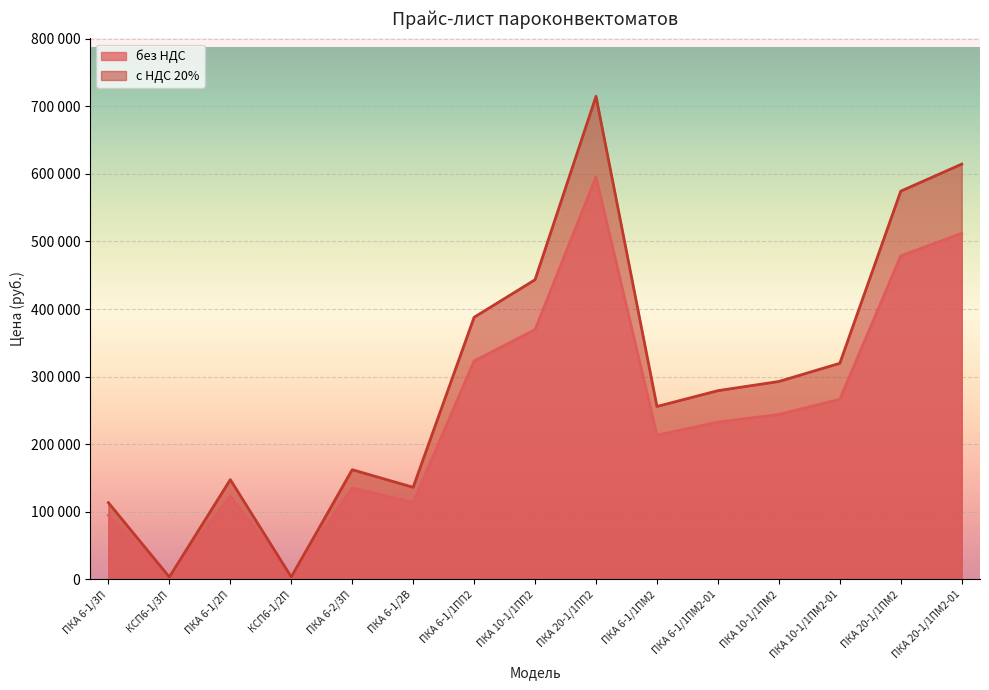

What is the difference between the second highest and minimum values in the без НДС series?

509250.0